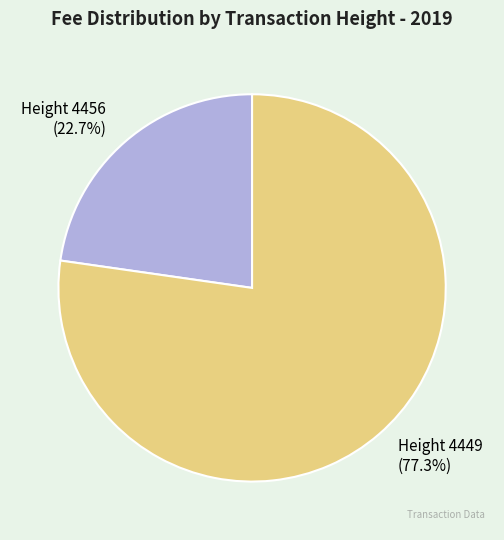

Between Height 4456 and Height 4449, which is larger?

Height 4449